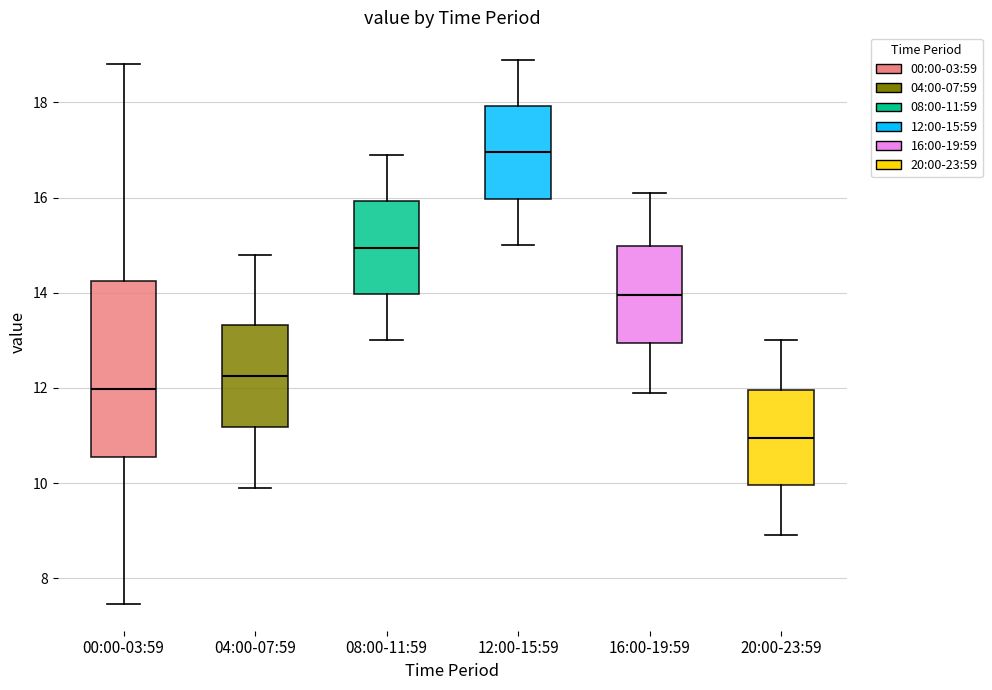

Reading left to right, read every box against the y-axis: the position of its median line, the range the box covers, and the ends of its whiskers. The values are not printed on the chart, so give them approximately, as read against the axis.

00:00-03:59: median 12.0, box 10.6 to 14.2, whiskers 7.4 to 18.8
04:00-07:59: median 12.2, box 11.2 to 13.4, whiskers 10.0 to 14.8
08:00-11:59: median 15.0, box 14.0 to 16.0, whiskers 13.0 to 17.0
12:00-15:59: median 17.0, box 16.0 to 18.0, whiskers 15.0 to 19.0
16:00-19:59: median 14.0, box 13.0 to 15.0, whiskers 12.0 to 16.2
20:00-23:59: median 11.0, box 10.0 to 12.0, whiskers 9.0 to 13.0